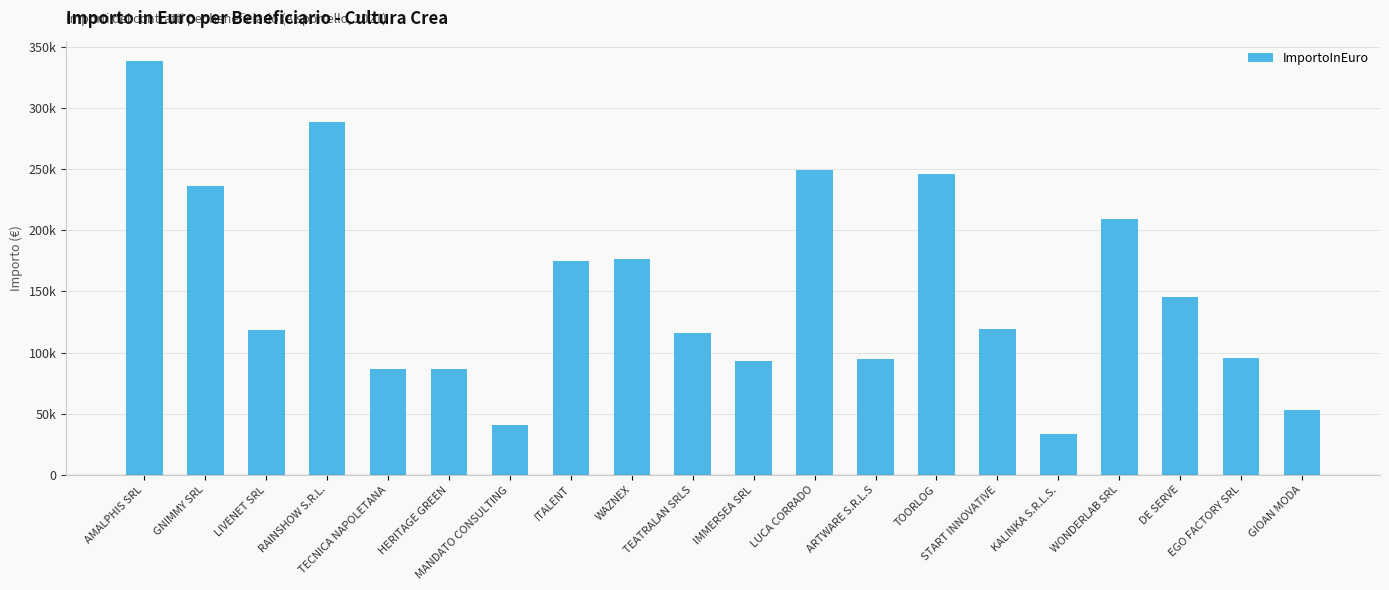

What is the label of the 16th bar from the right?

TECNICA NAPOLETANA